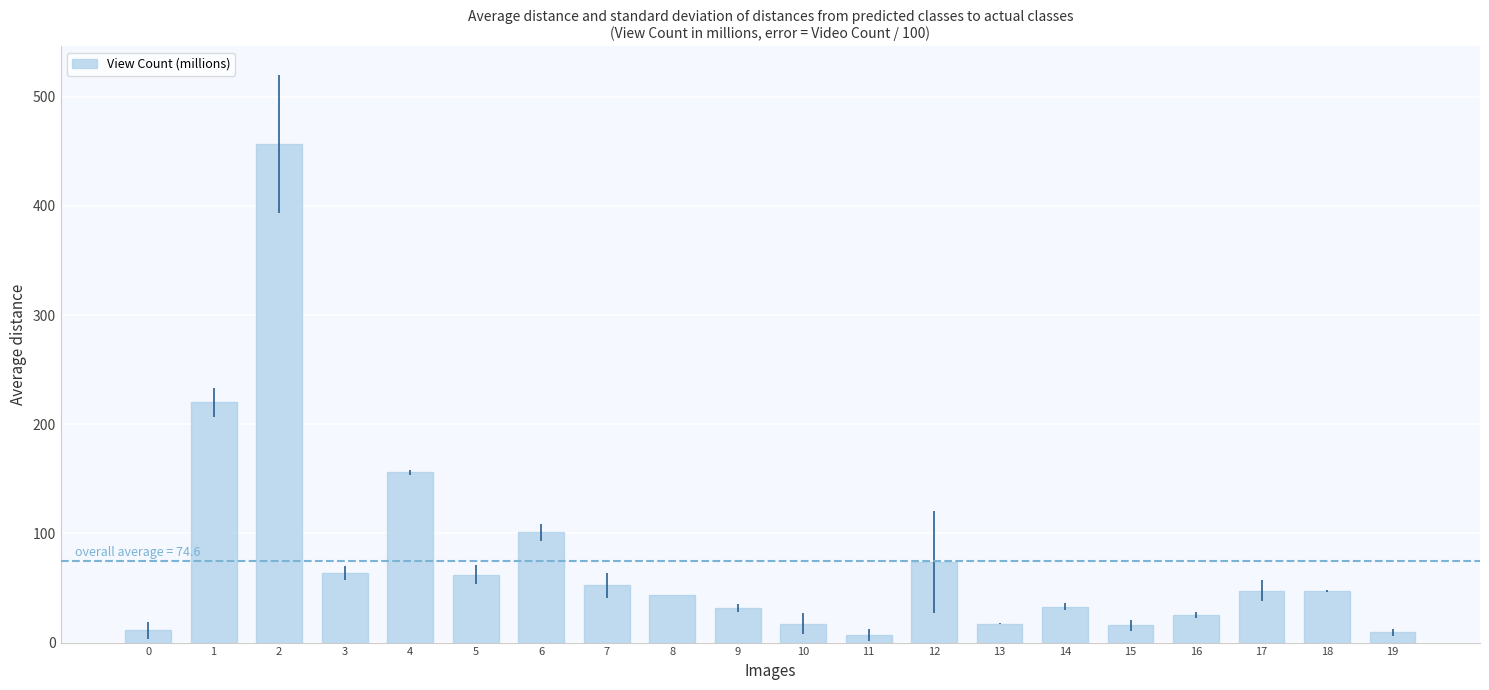

Read the value at 8.

43.6